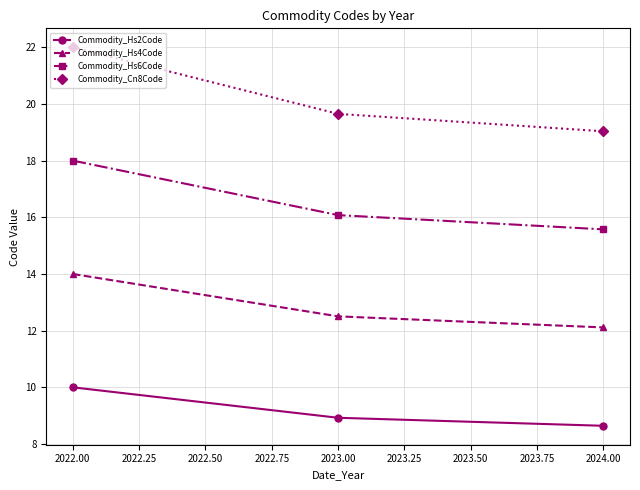

How many Commodity_Hs6Code values are between 15 and 18?

3